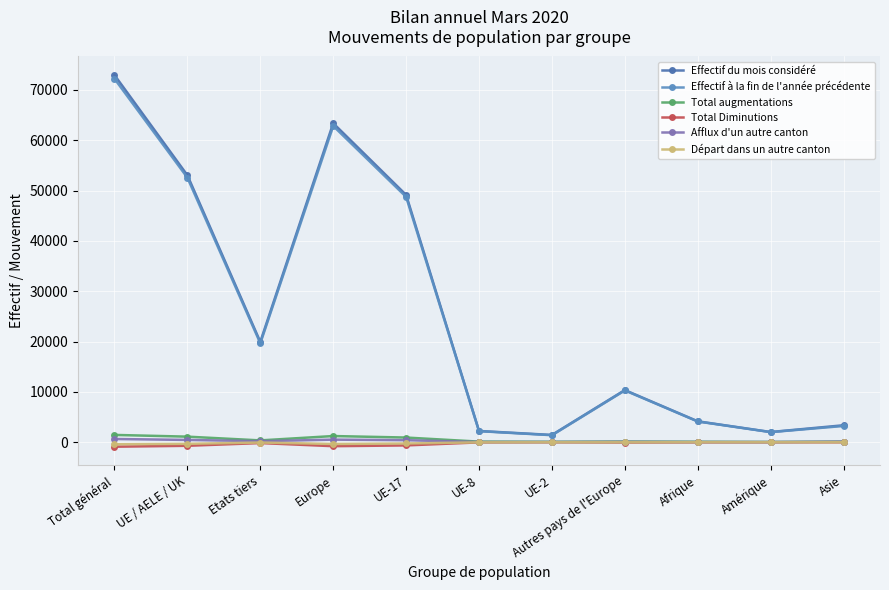

The value of Total Diminutions at Autres pays de l'Europe is -78. True or false?

True